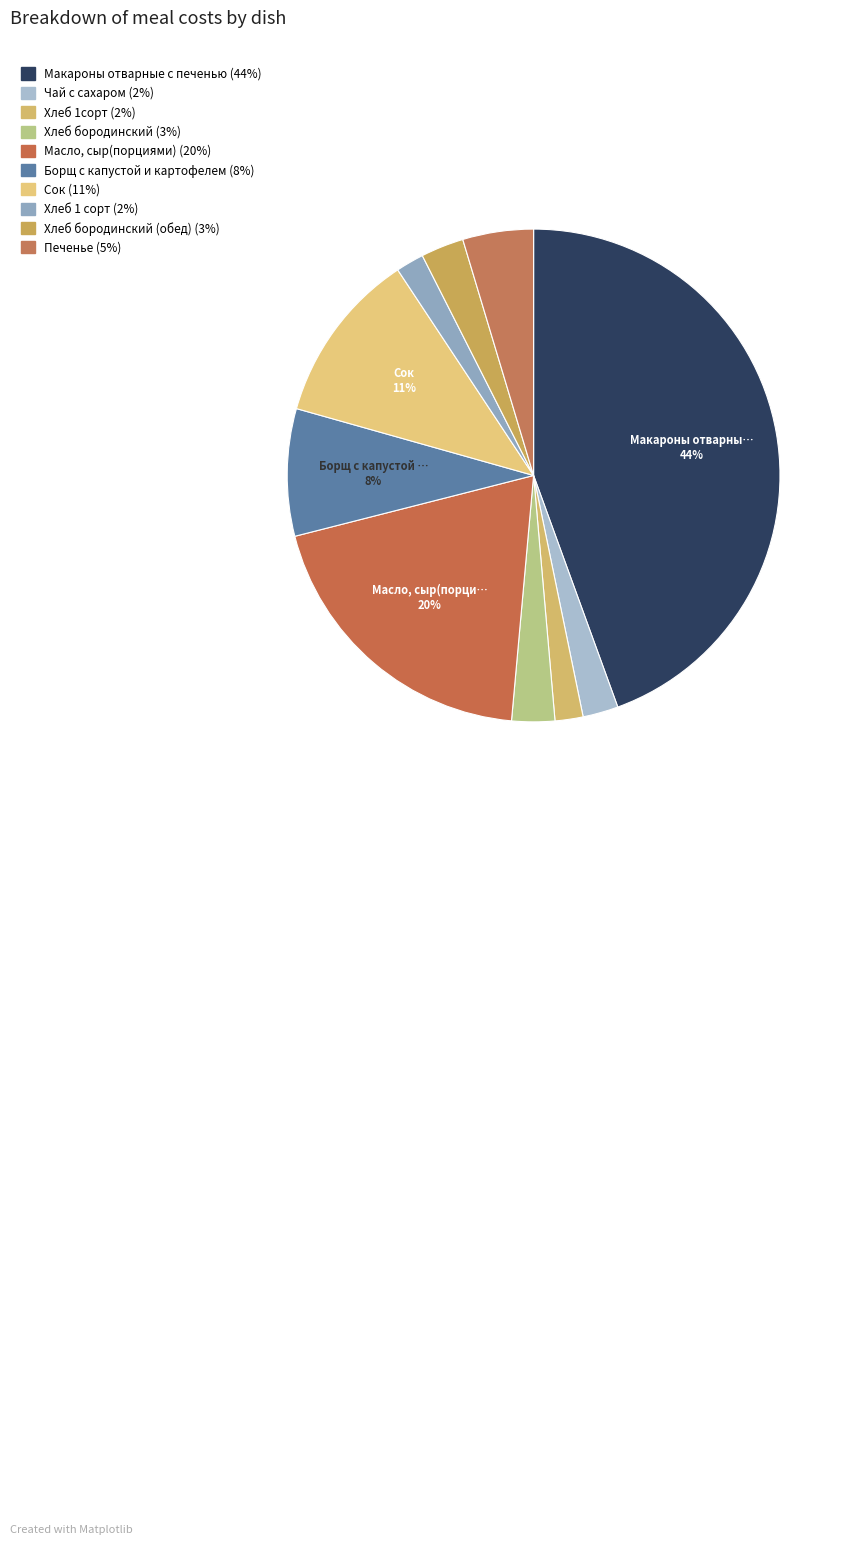

How many segments does this pie chart have?

10